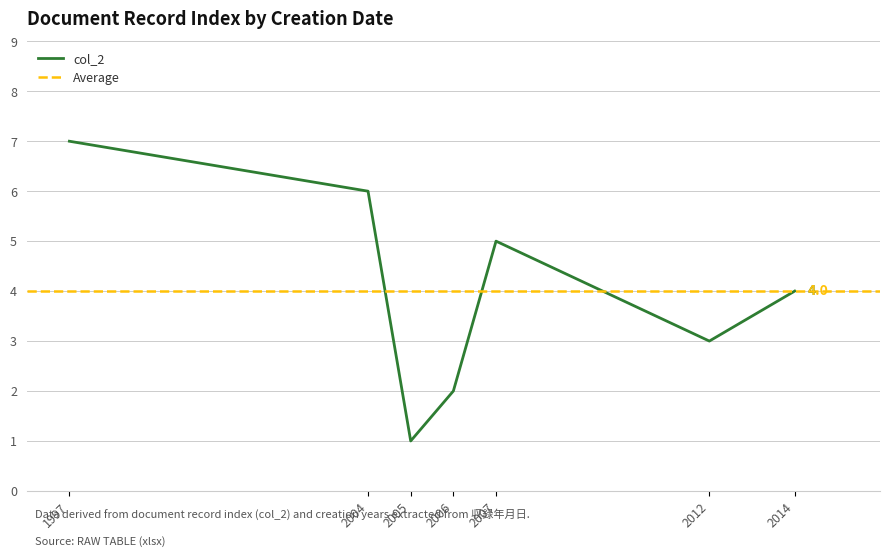

The col_2 series shows 6 at 2004. True or false?

True